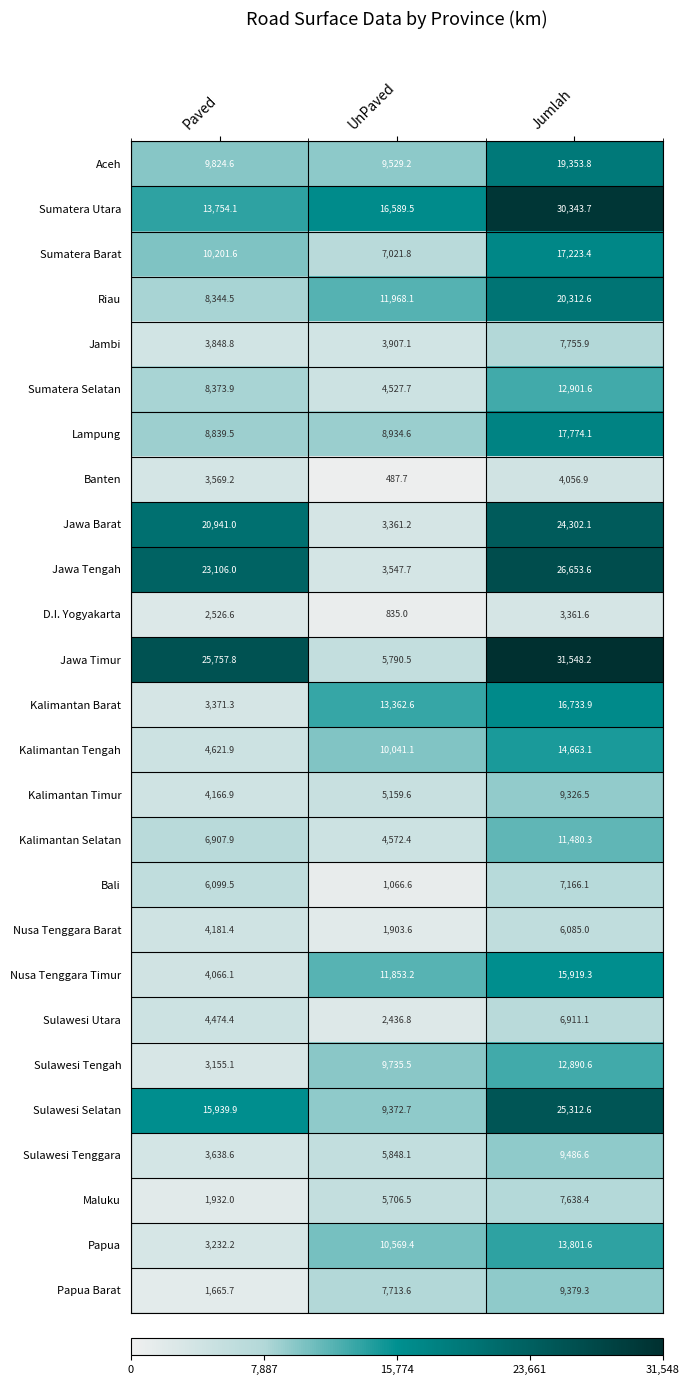

What is the minimum value shown in the chart?

487.7